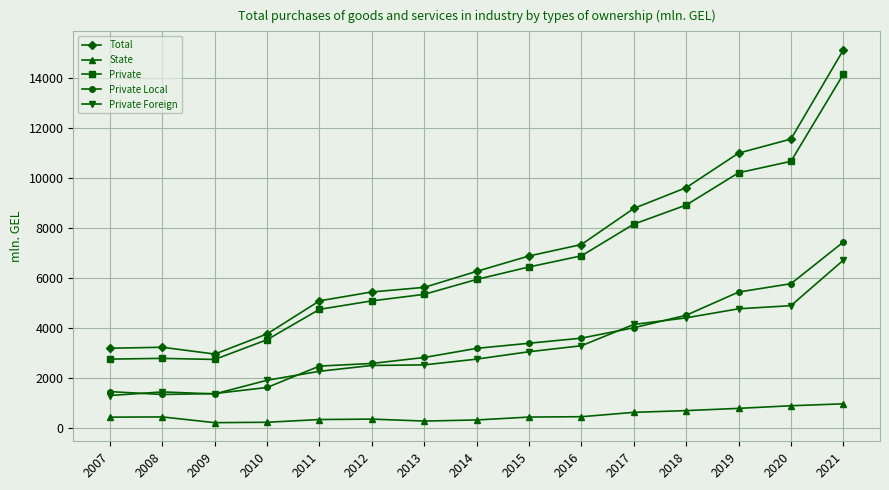

How many data points does each series have?

15